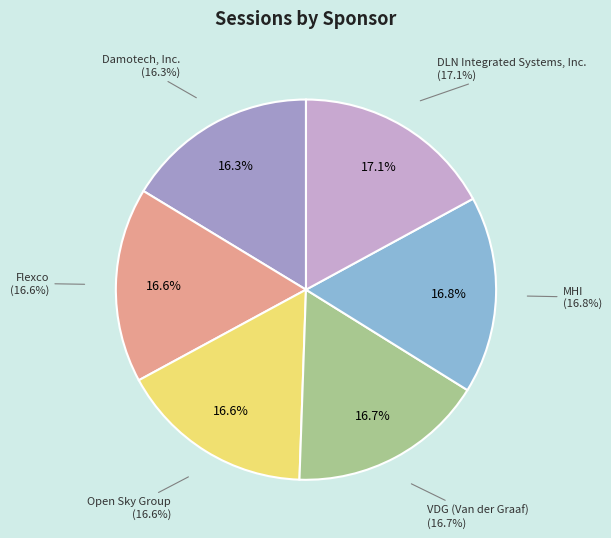

Is it true that Flexco is 17% of the pie?

True